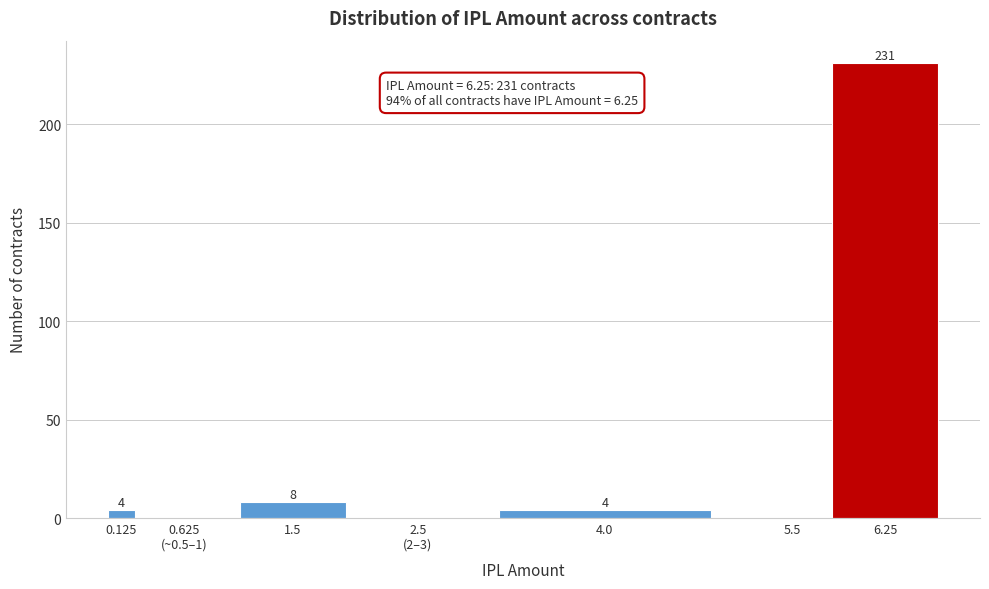

What is the greatest value displayed?

231